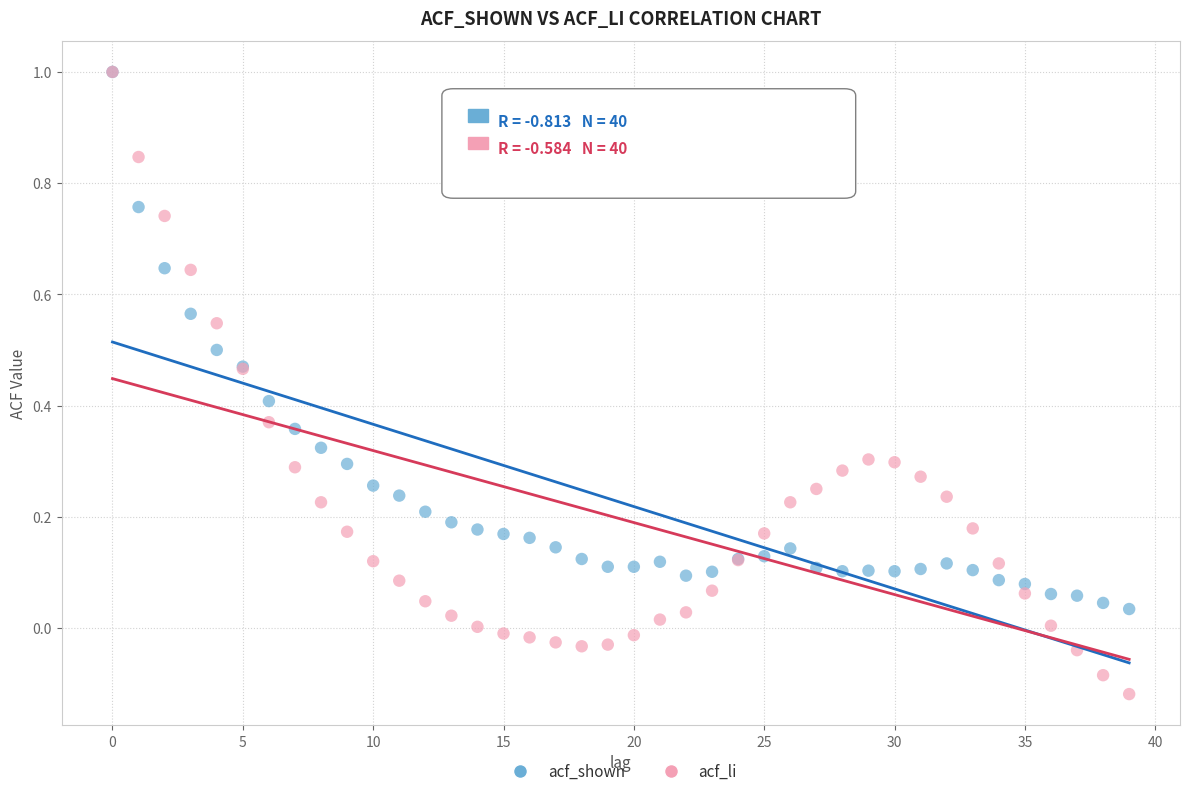

Which series has the largest Y range (max minus min)?

acf_li